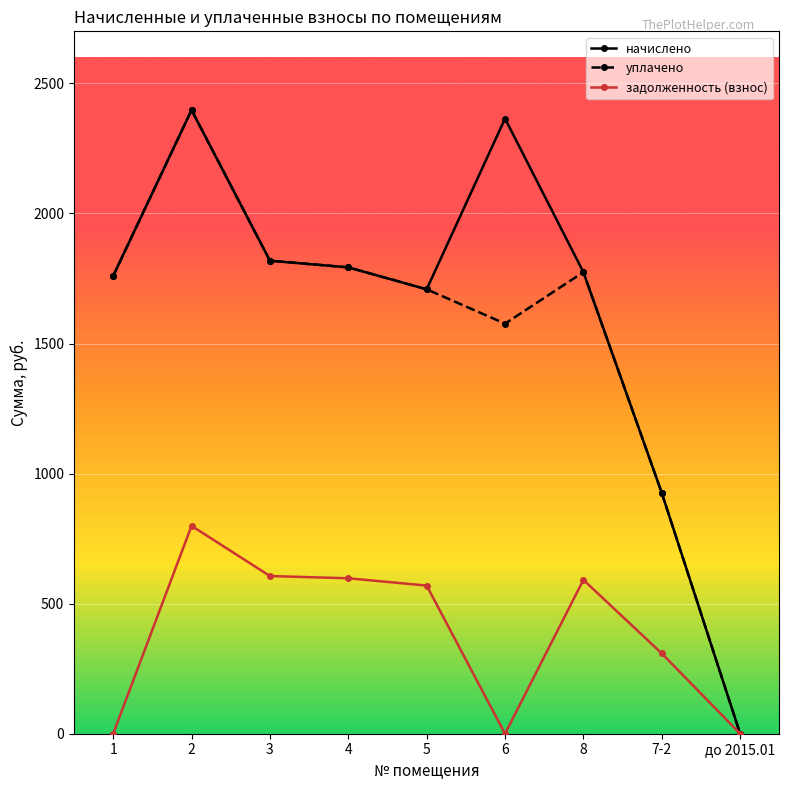

What is the total value across all series at 2?

5594.2